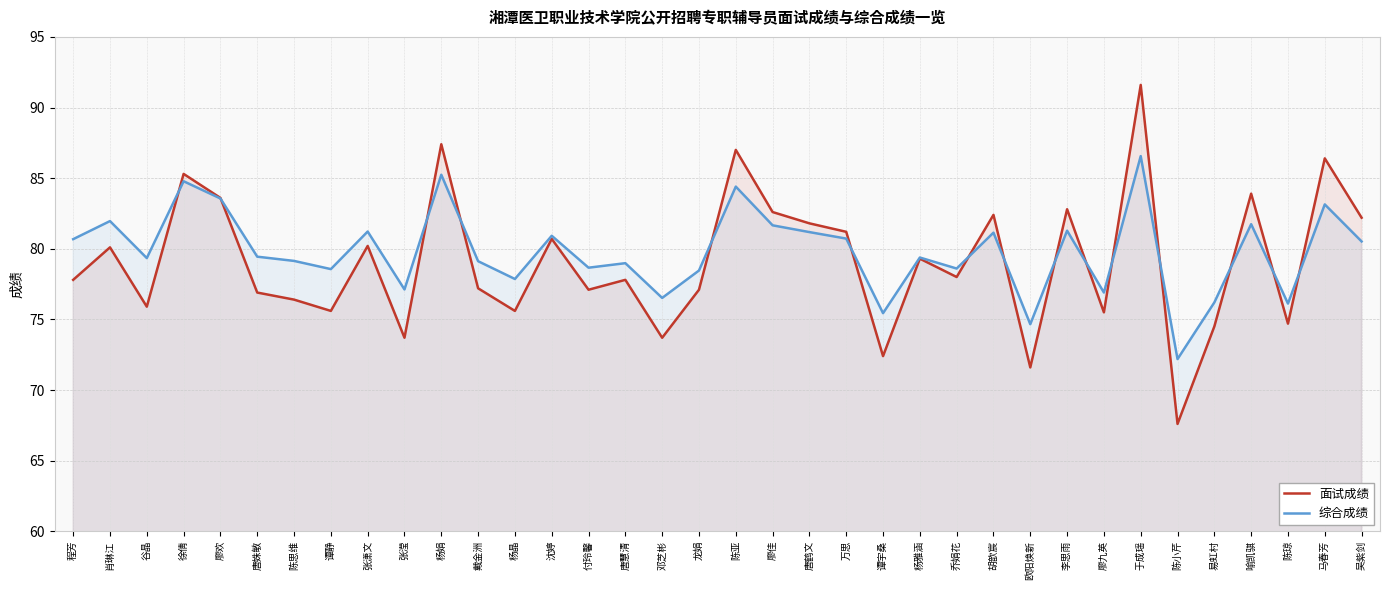

Reading left to right, what are all the values shown in this chart?

面试成绩: 77.8	80.1	75.9	85.3	83.6	76.9	76.4	75.6	80.2	73.7	87.4	77.2	75.6	80.7	77.1	77.8	73.7	77.1	87.0	82.6	81.8	81.2	72.4	79.3	78.0	82.4	71.6	82.8	75.5	91.6	67.6	74.5	83.9	74.7	86.4	82.2
综合成绩: 80.7	82.0	79.3	84.8	83.6	79.4	79.1	78.6	81.2	77.1	85.2	79.1	77.9	80.9	78.7	79.0	76.5	78.5	84.4	81.7	81.2	80.7	75.4	79.4	78.6	81.1	74.7	81.3	76.9	86.6	72.2	76.2	81.7	76.1	83.1	80.5